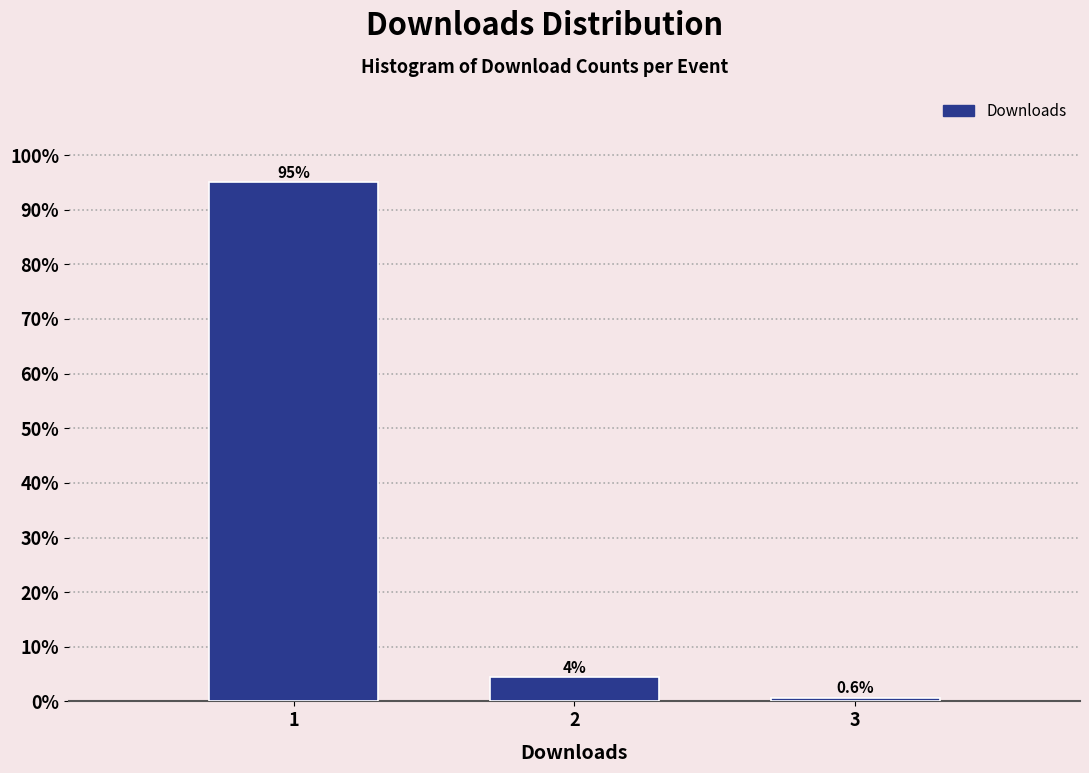

What value does the data have at 3?

0.6